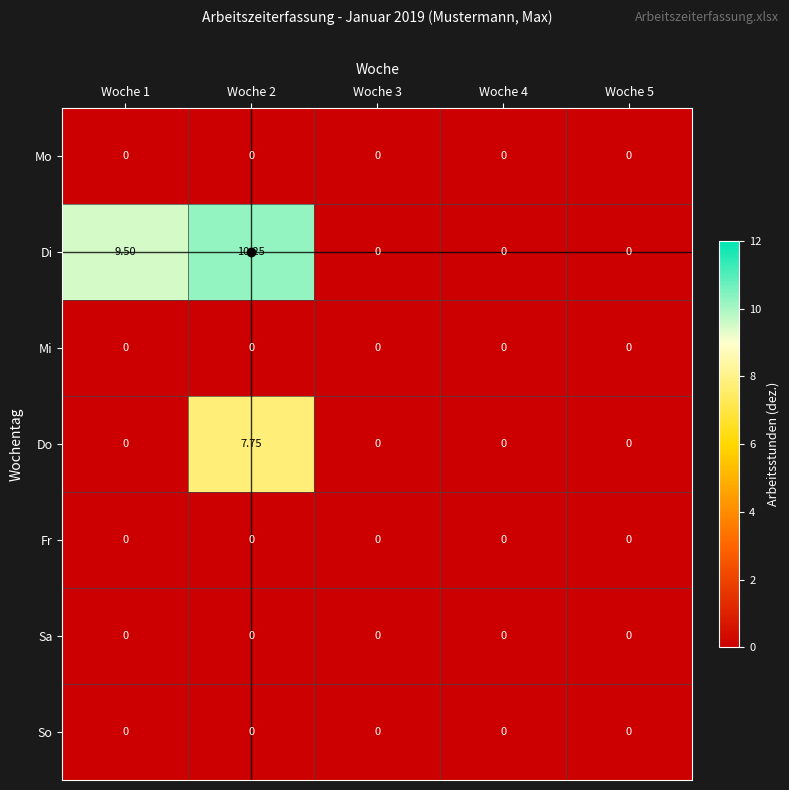

At which category is the sum across all series the highest?

Woche 2